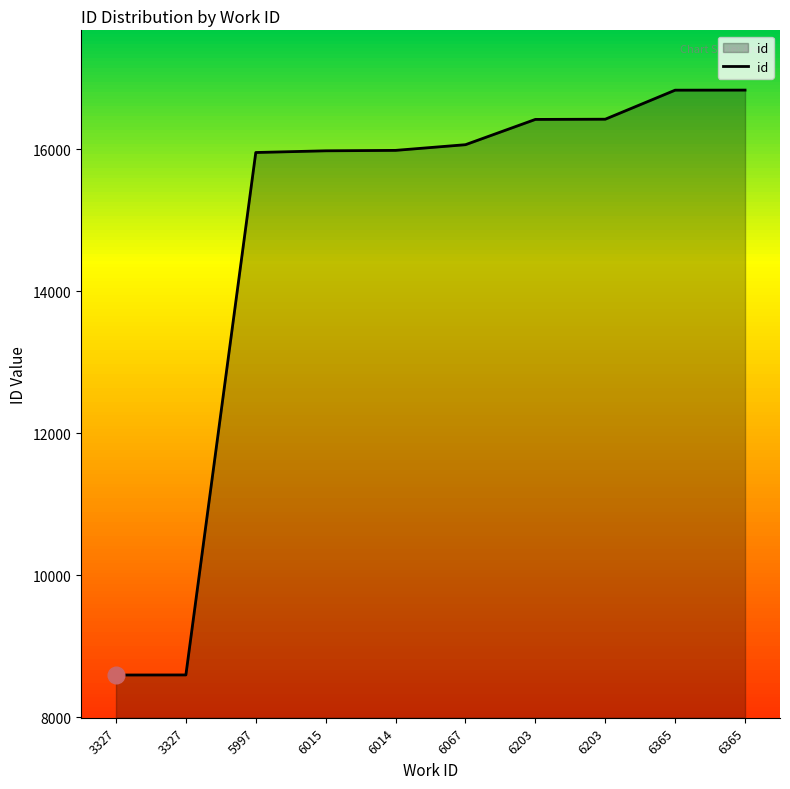

Is it true that the value at 6014 is 15985?

True